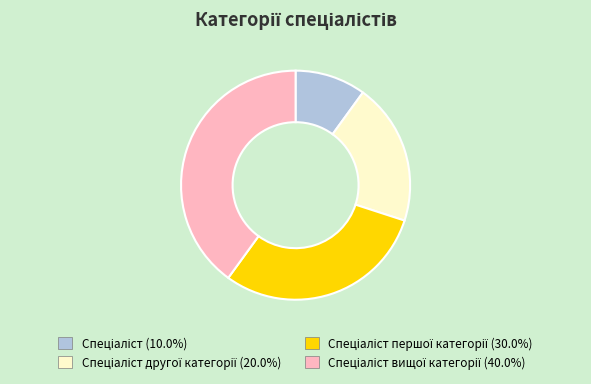

Is there any slice that represents more than half of the pie?

No